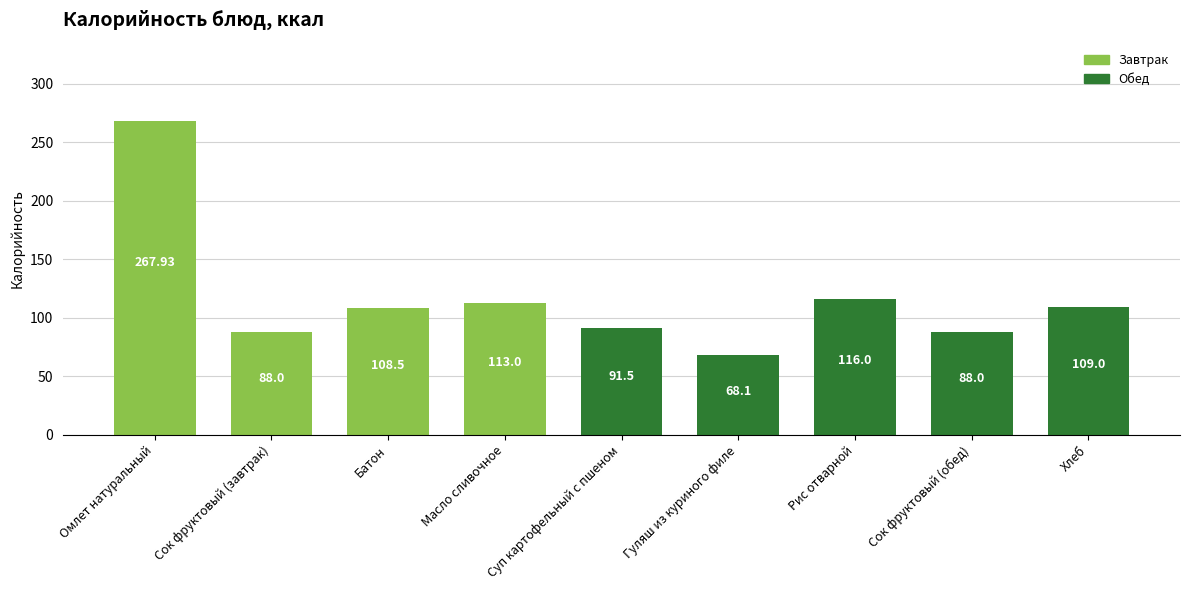

What is the difference between the maximum and minimum values?

199.8